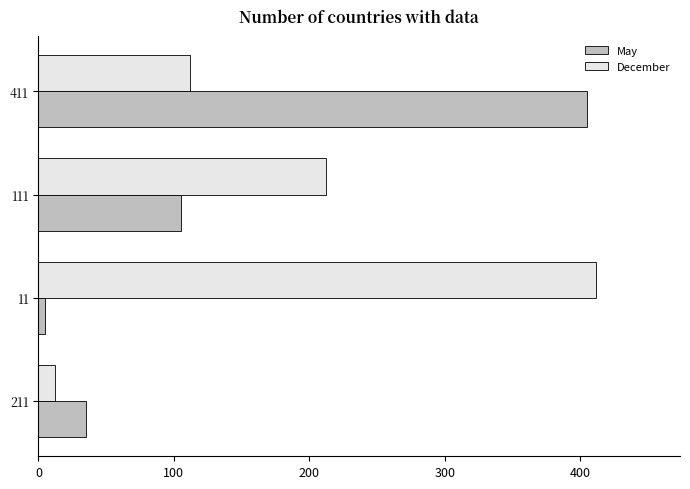

Which series changed the most between 11 and 211?

December